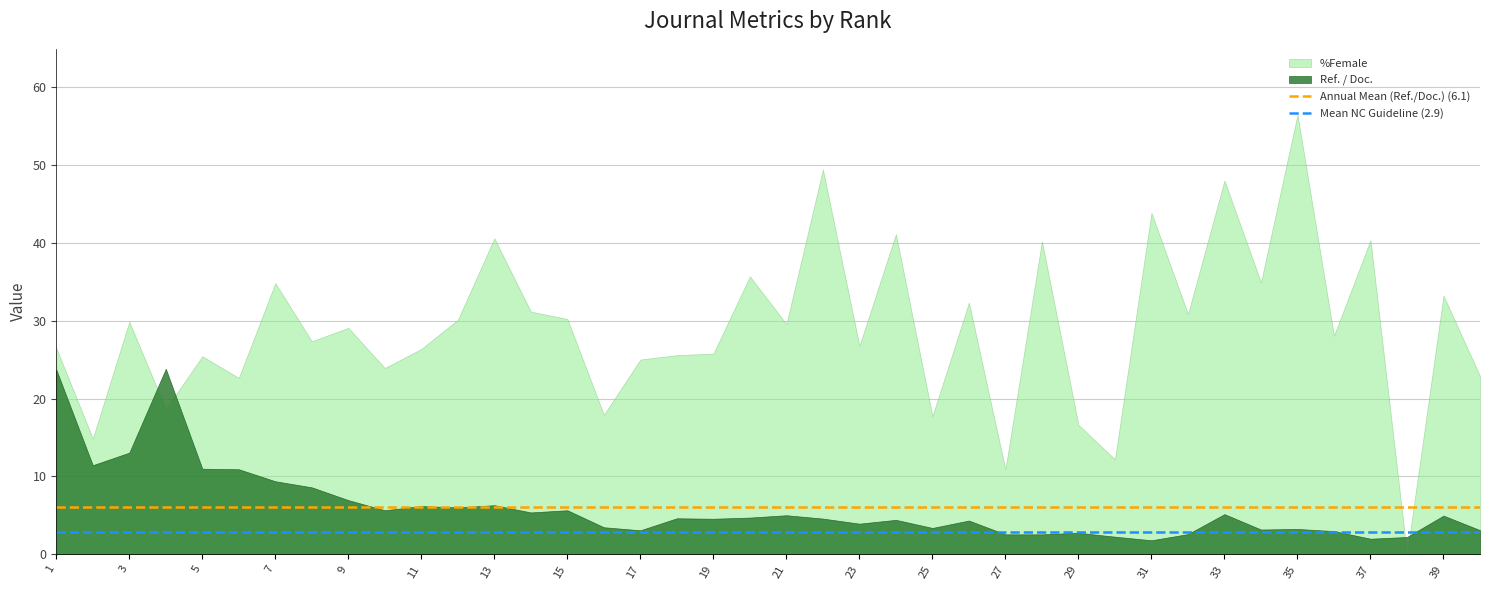

What is the difference between the maximum and minimum values in the %Female series?

56.4